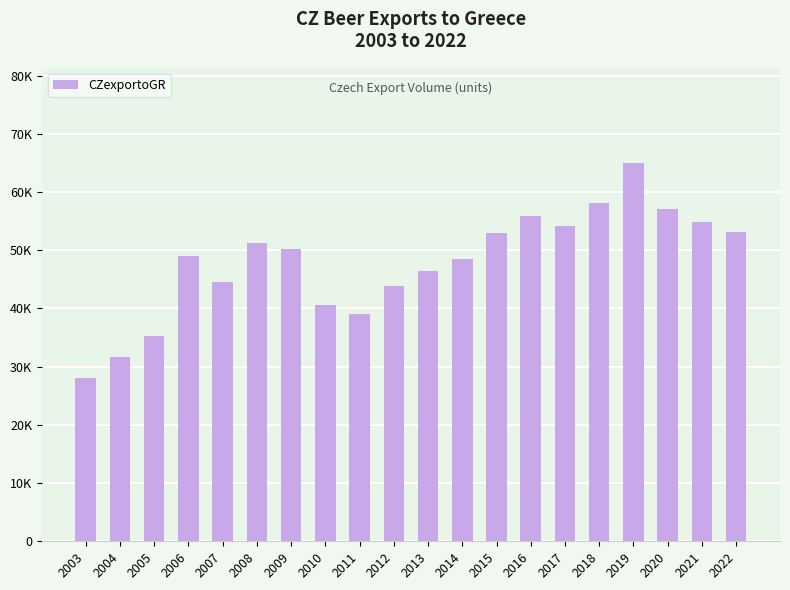

What is the change in value from 2013 to 2016?

+9415